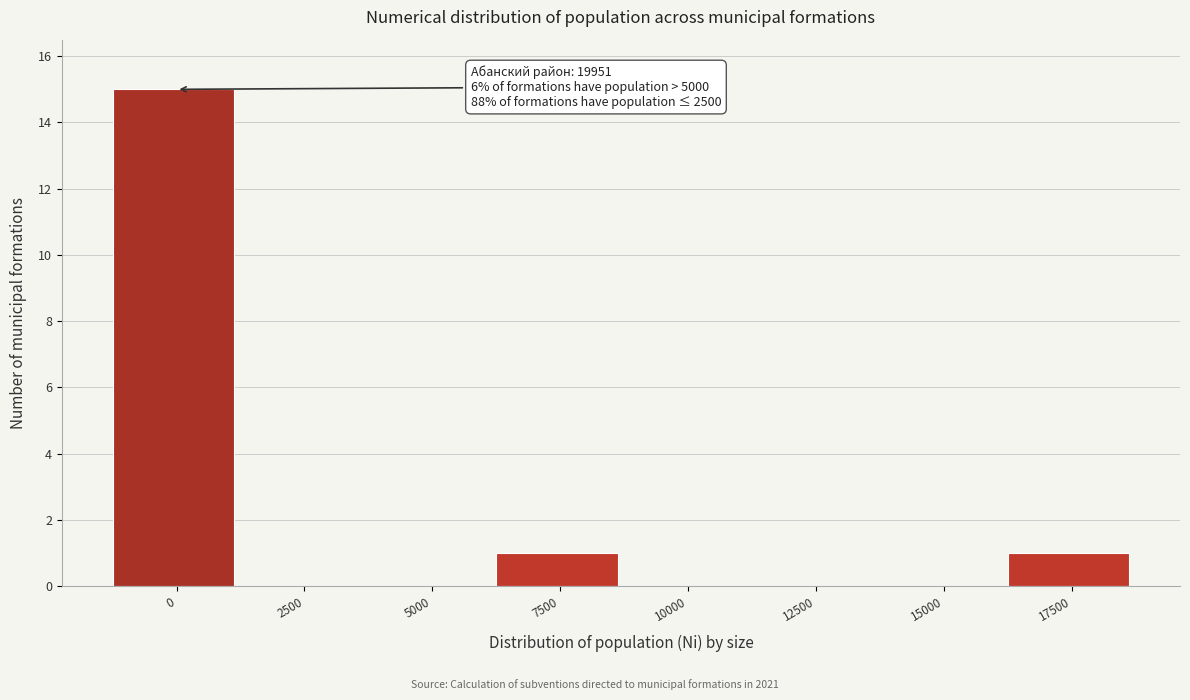

Reading left to right, what are all the values shown in this chart?

0=15	2500=0	5000=0	7500=1	10000=0	12500=0	15000=0	17500=1